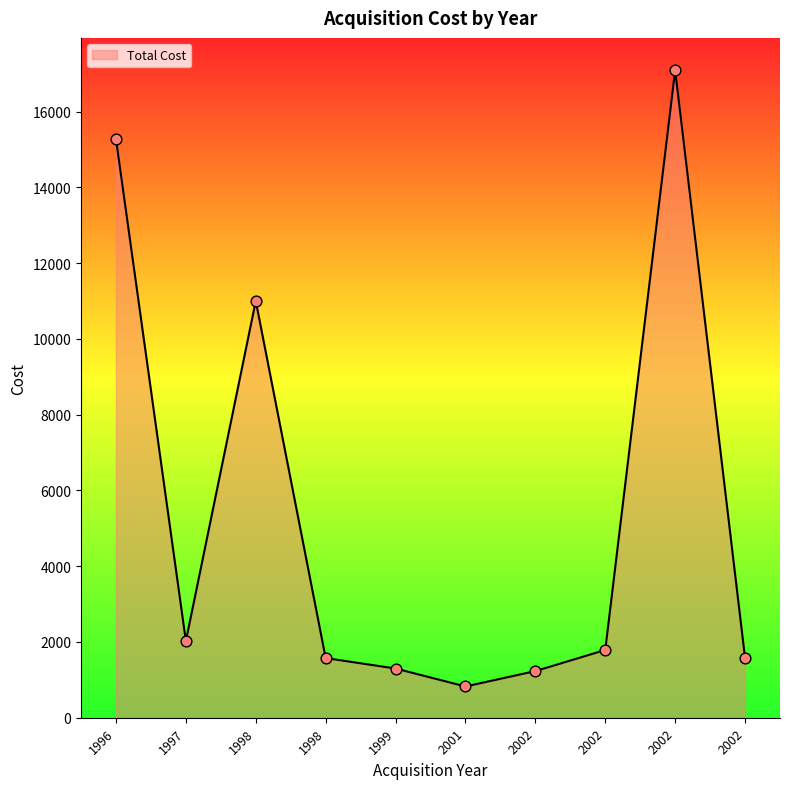

What is the ratio of the value at 2002 to the value at 2002?

1.1